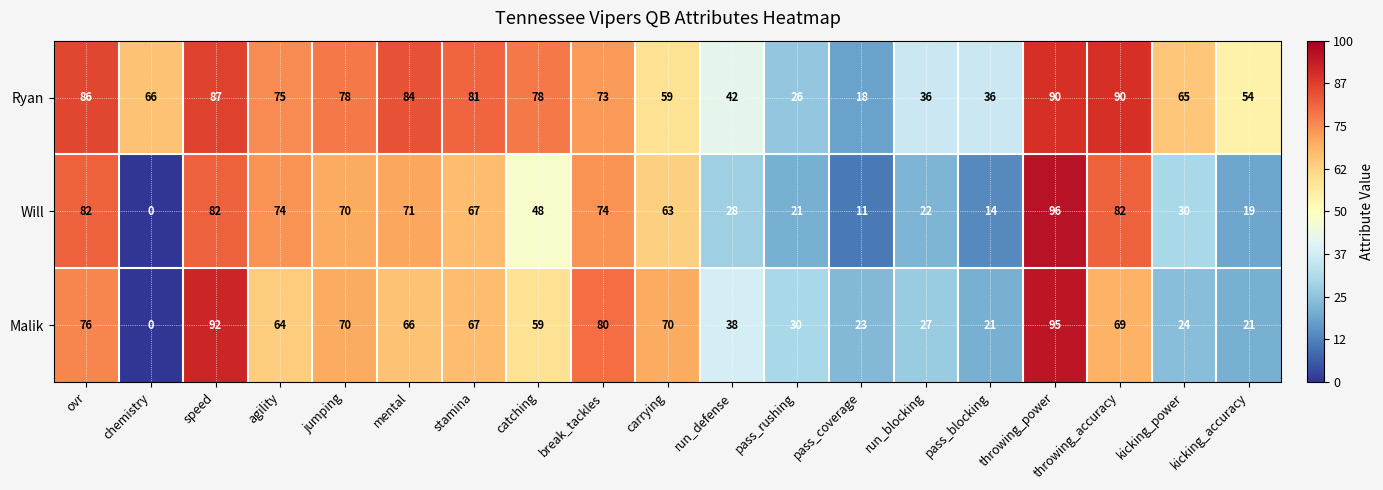

What is the difference between the highest and lowest values at pass_rushing?

9